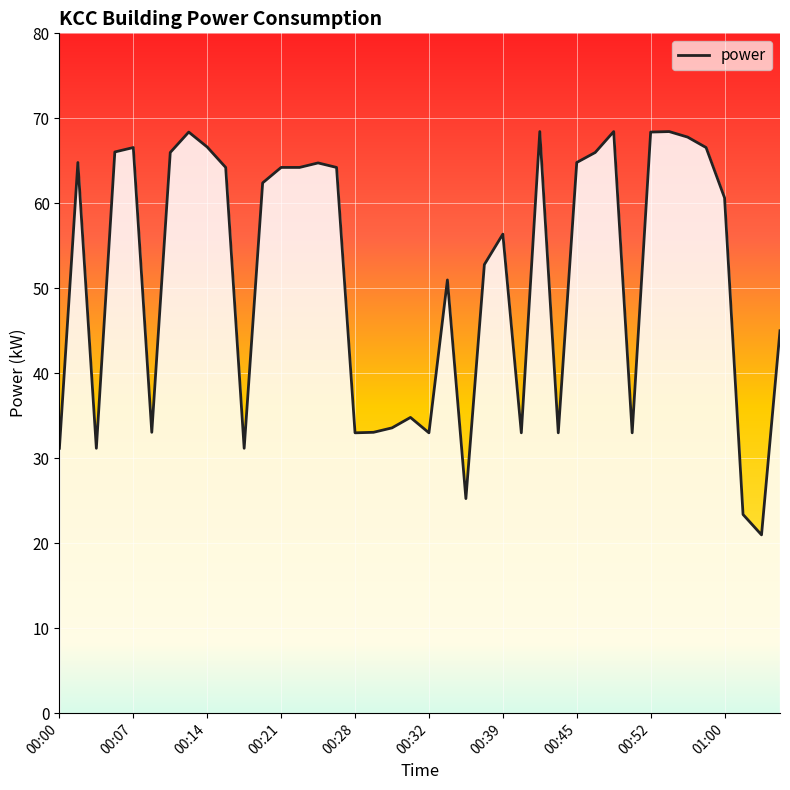

What is the greatest value displayed?

68.4